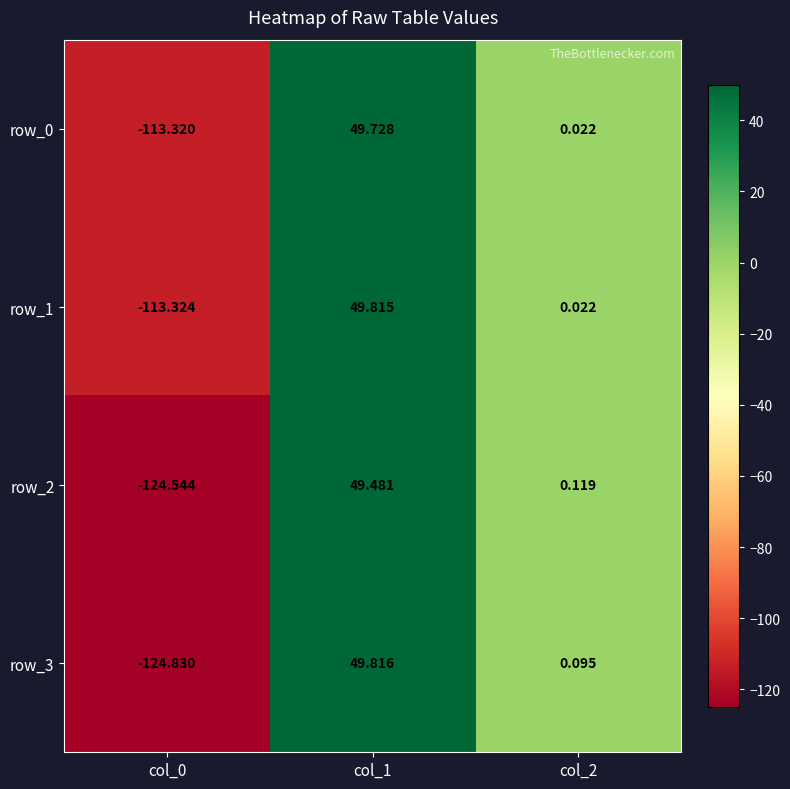

How many values in row_0 are above zero?

2